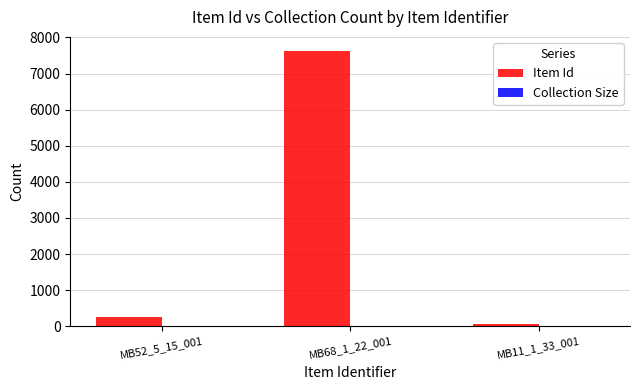

What is the maximum value shown in the chart?

7633